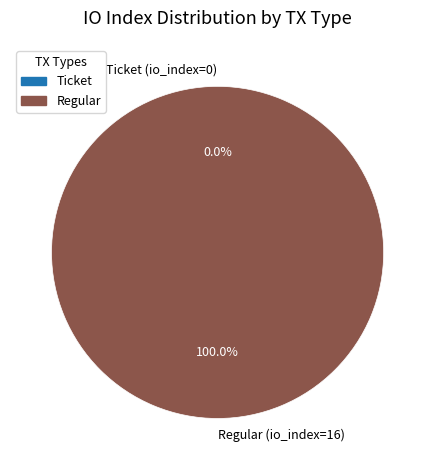

What percentage is the Regular (io_index=16) slice, to the nearest percent?

100%